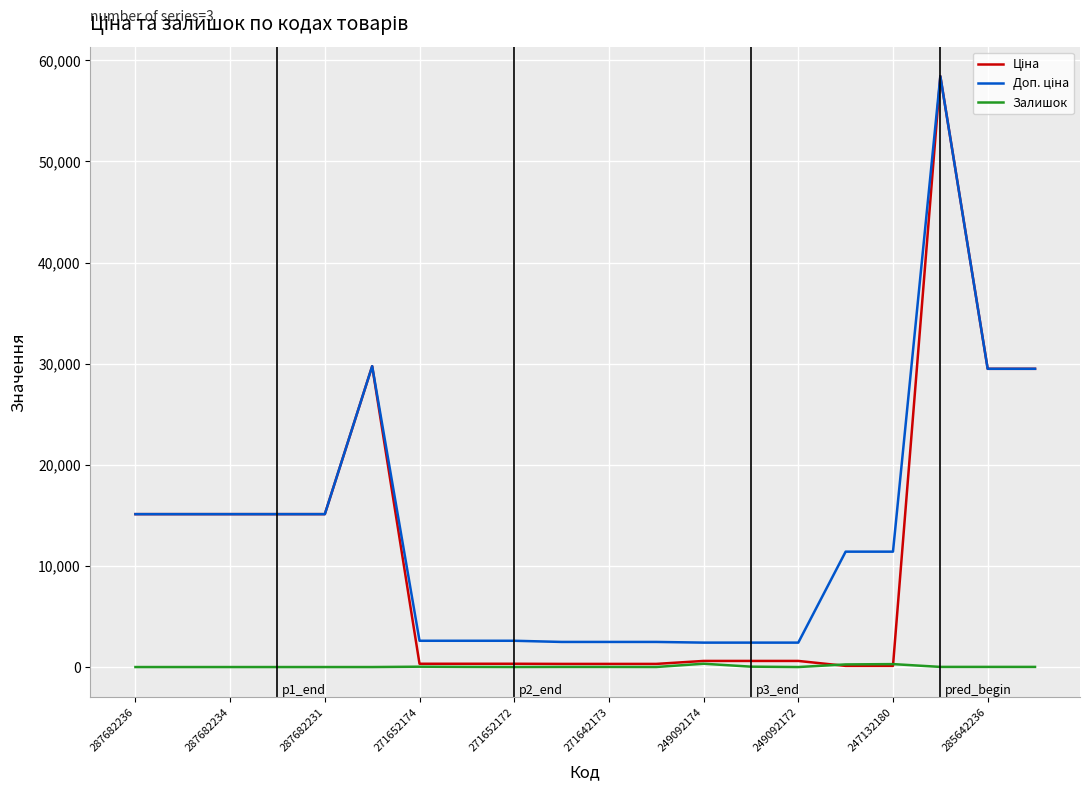

What is the greatest value displayed?

58426.5